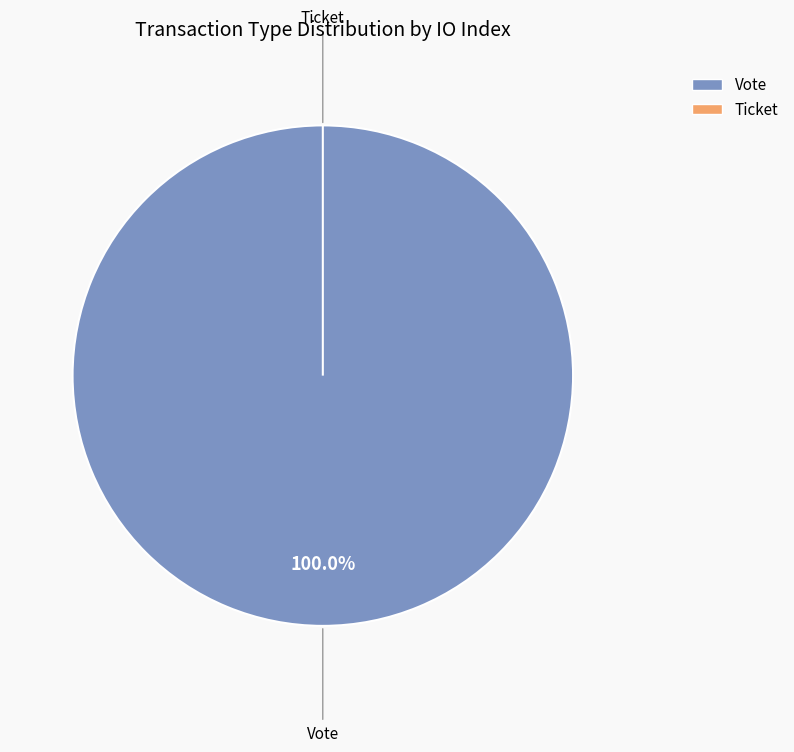

The Ticket slice represents 0% of the pie. True or false?

True